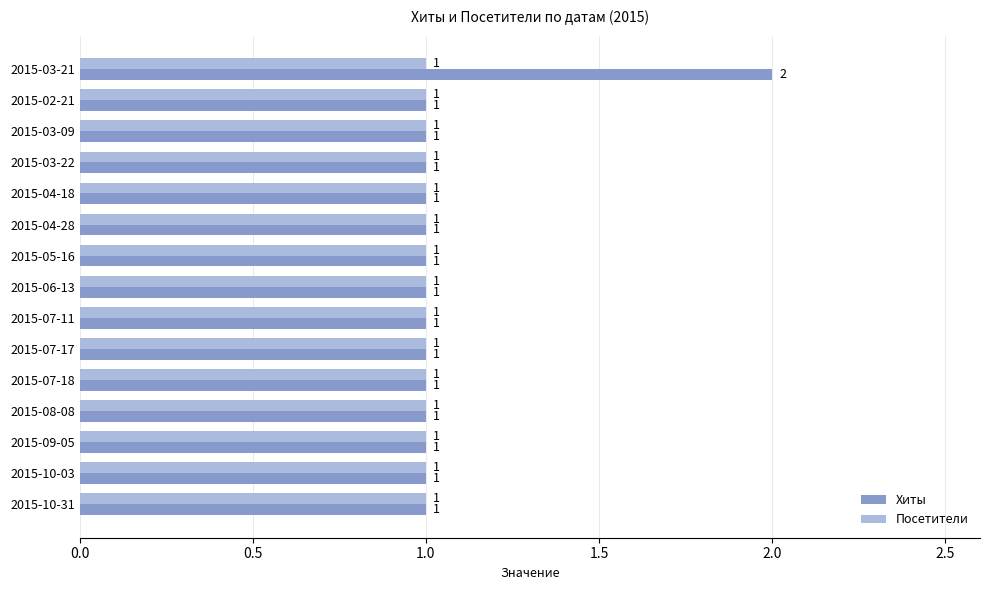

What is the greatest value displayed?

2